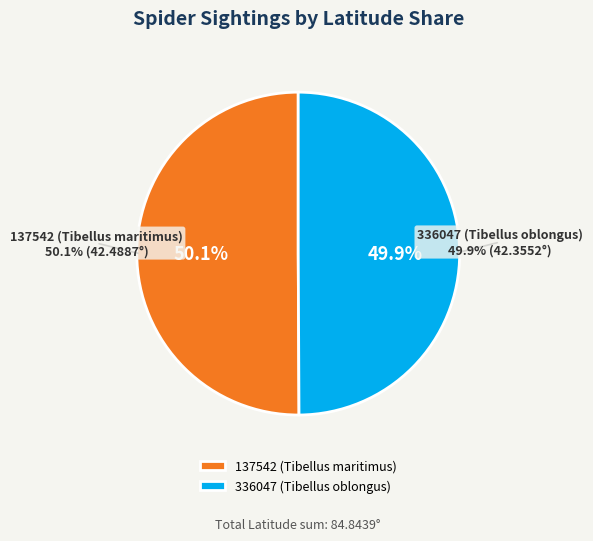

To the nearest percent, what percentage of the pie is 336047 (Tibellus oblongus)?

50%